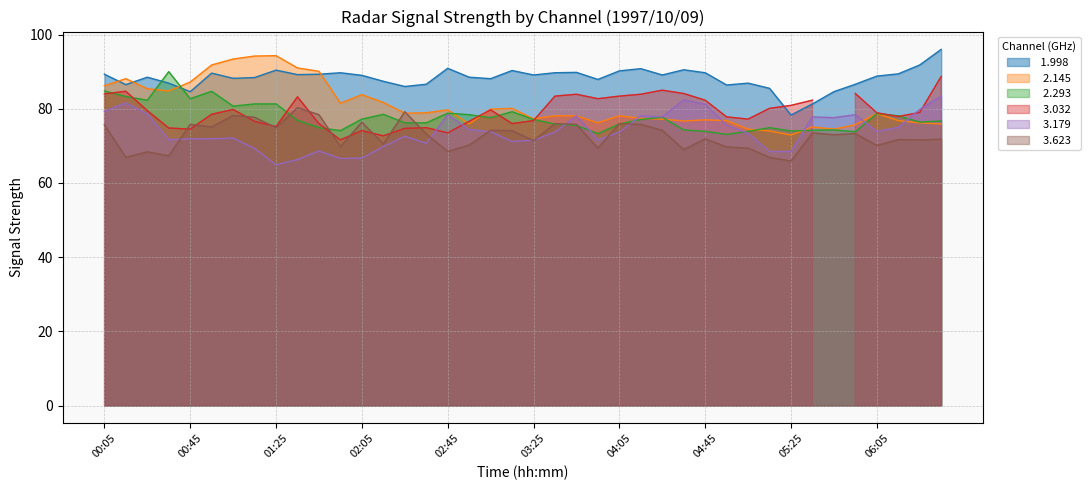

What is the difference between the maximum and minimum values in the   3.179 series?

18.5